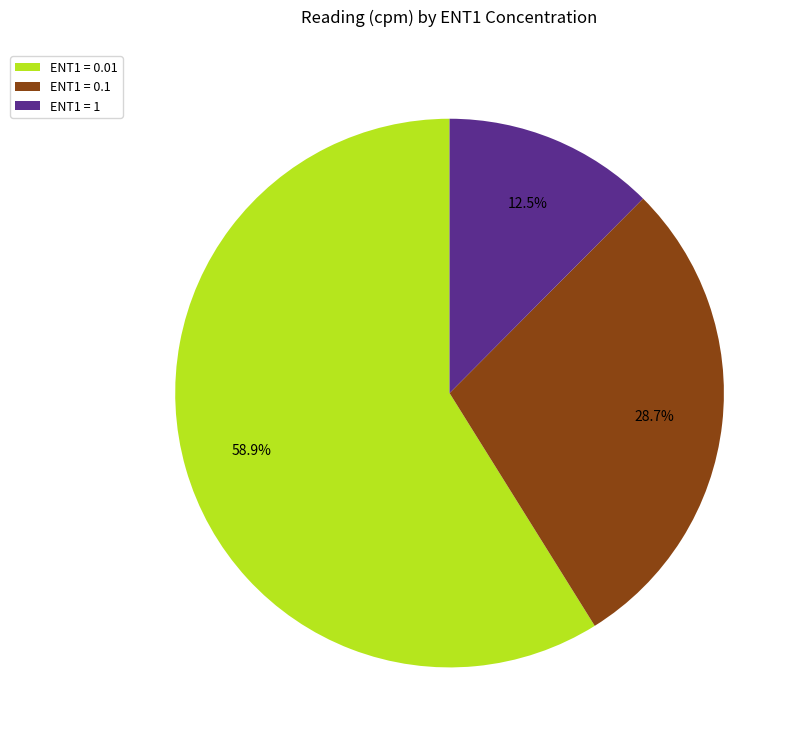

Between ENT1 = 0.1 and ENT1 = 0.01, which is larger?

ENT1 = 0.01